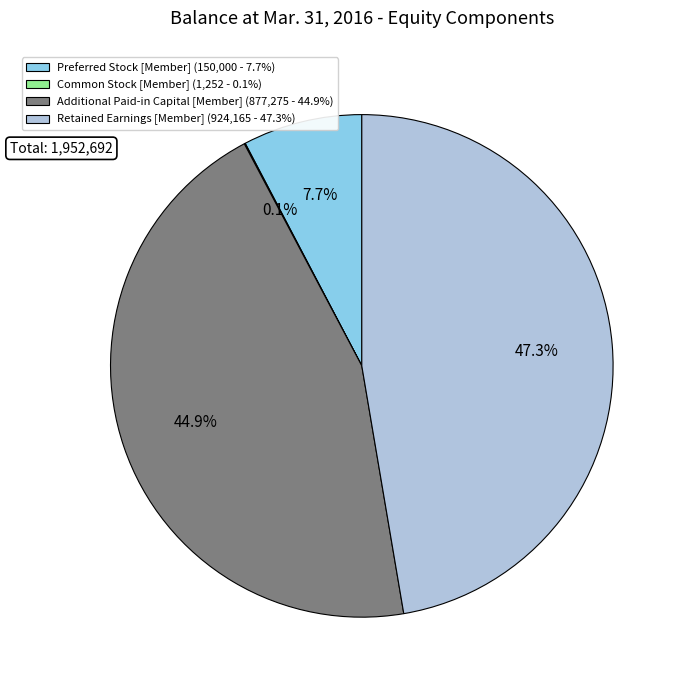

Is there any slice that represents more than half of the pie?

No